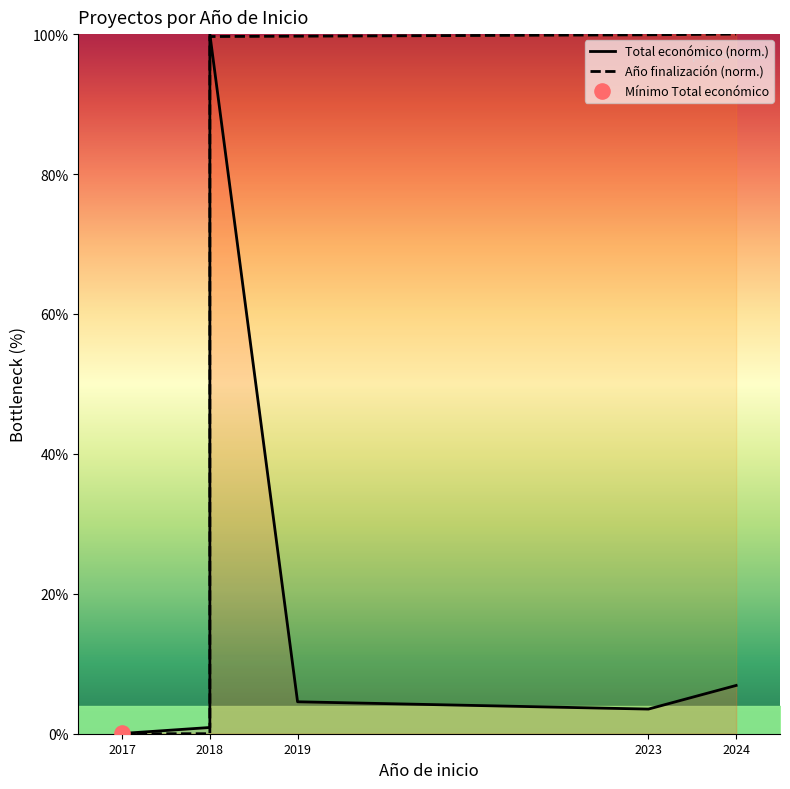

Which series has the widest spread of Y values?

Año finalización (norm.)